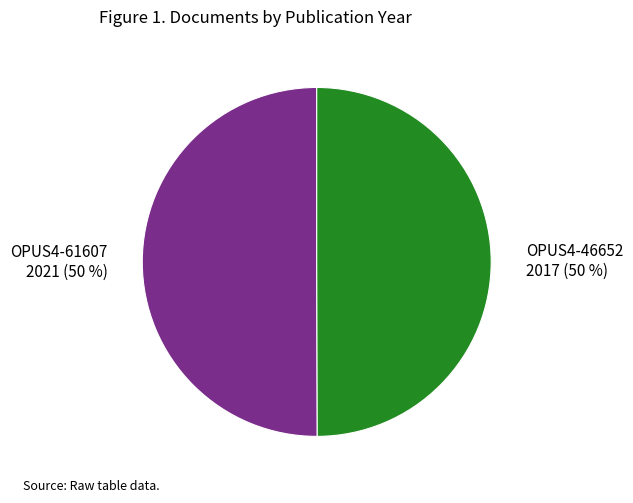

To the nearest percent, what portion does OPUS4-46652 represent?

50%